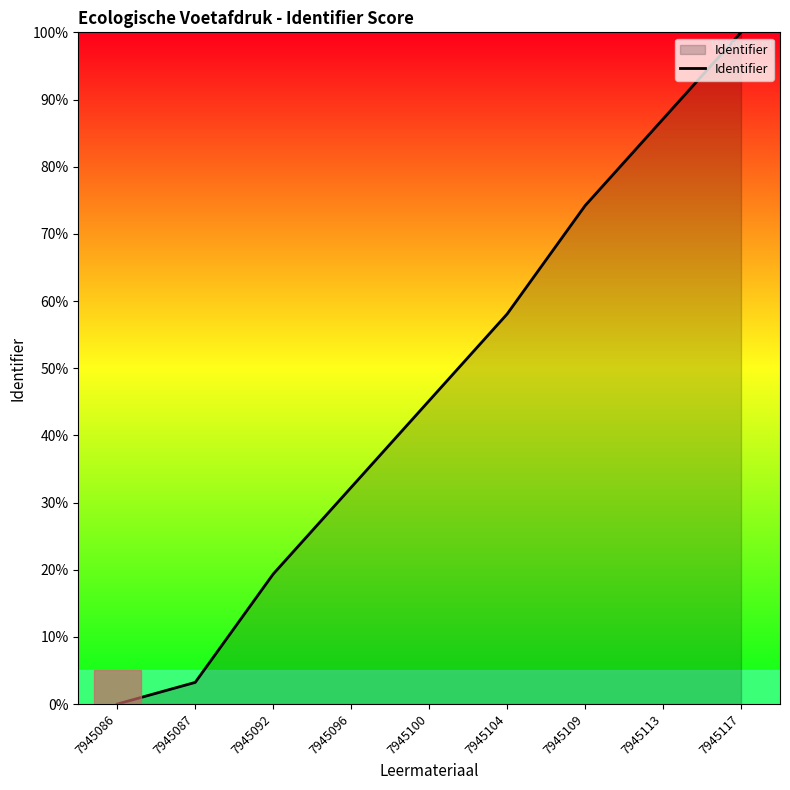

True or false: there are more than 2 points higher than both neighbors.

False